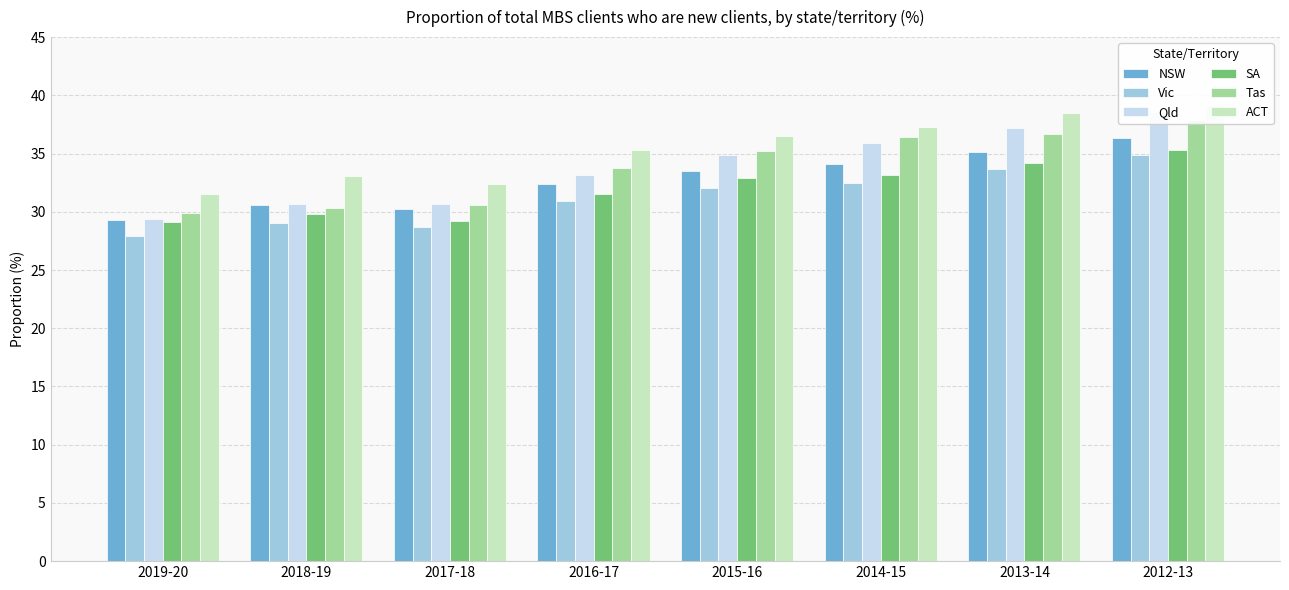

Which series has the largest total across all categories?

ACT